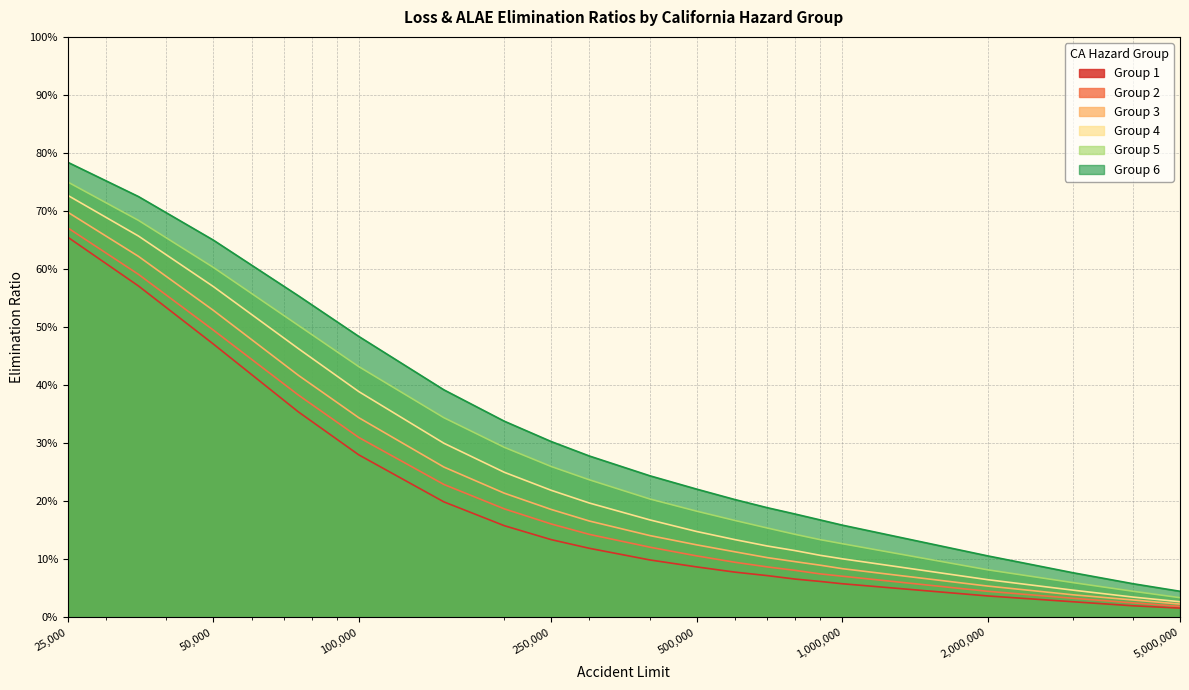

What is the maximum value shown in the chart?

0.8